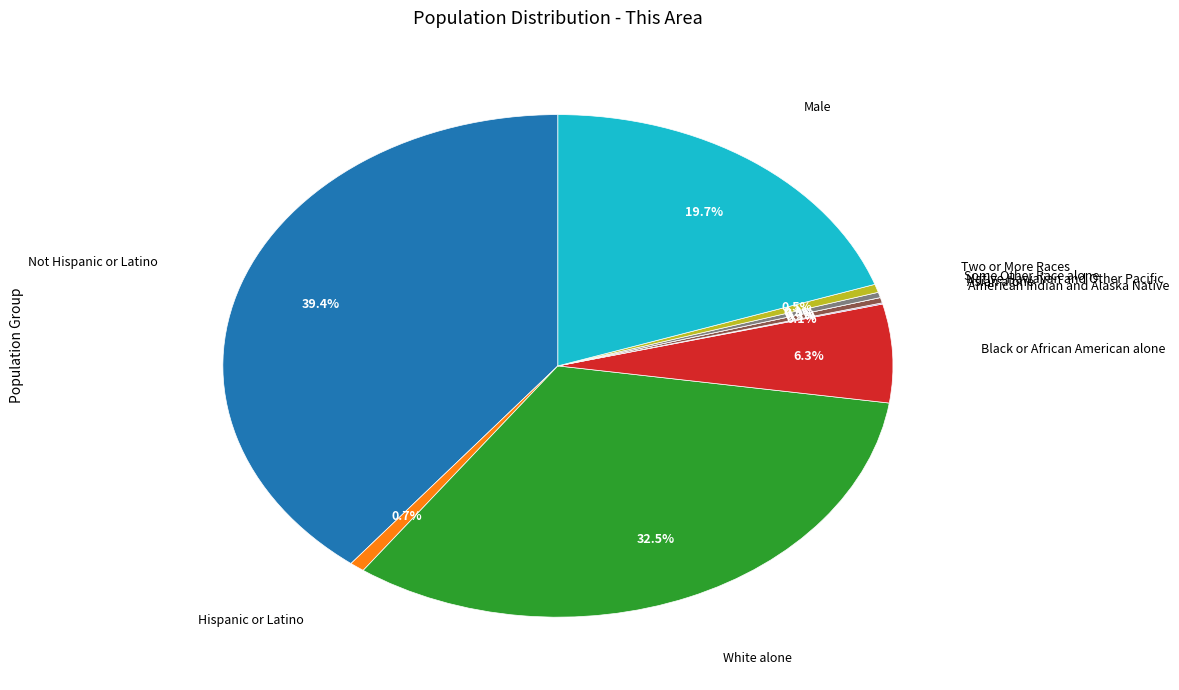

True or false: Two or More Races accounts for 13% of the total.

False